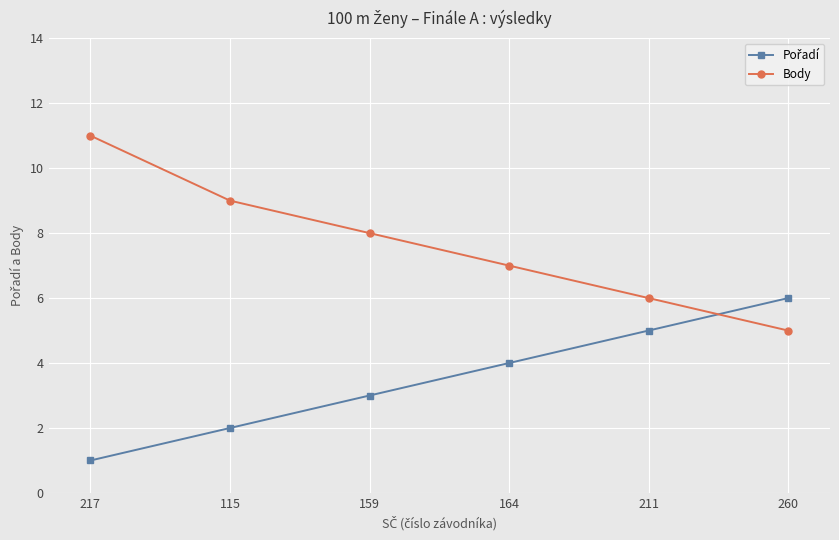

Which series has the largest total across all categories?

Body